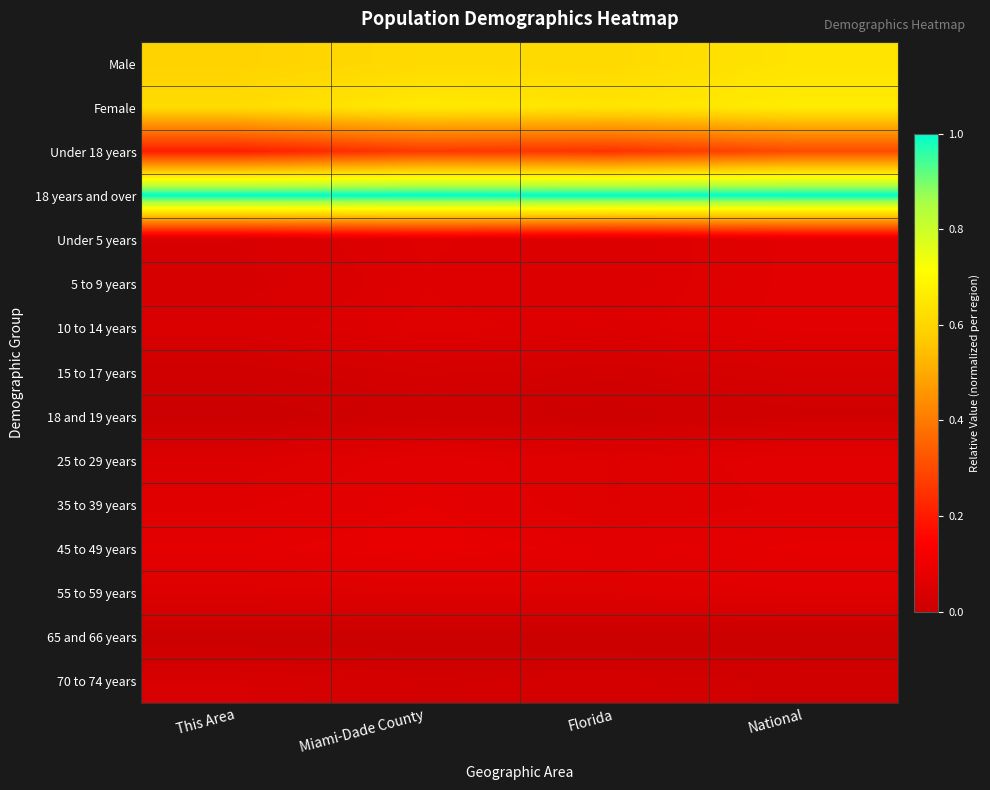

At which category is the sum across all series the highest?

National